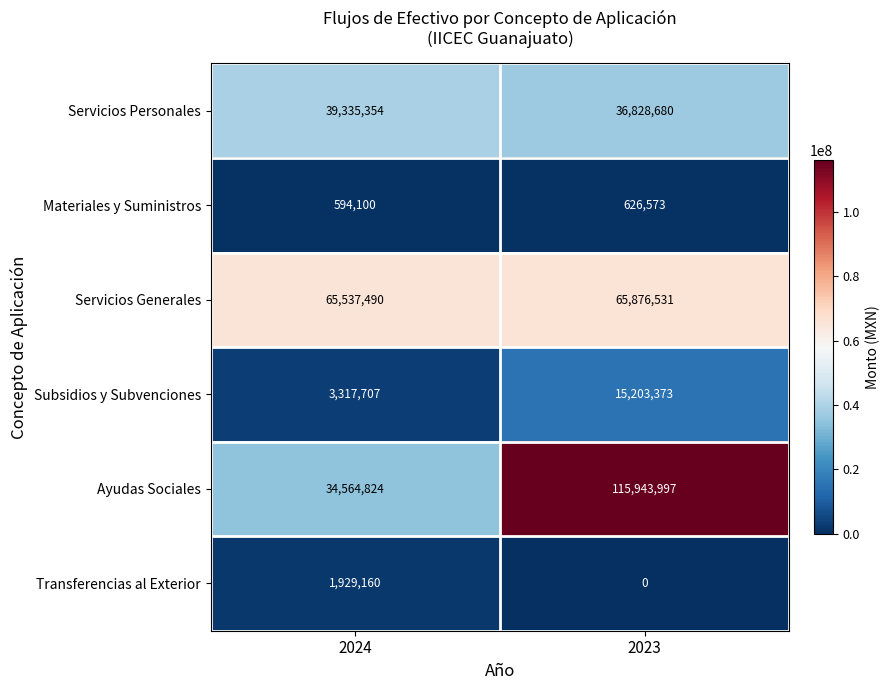

Which label corresponds to the largest value in the chart?

2023